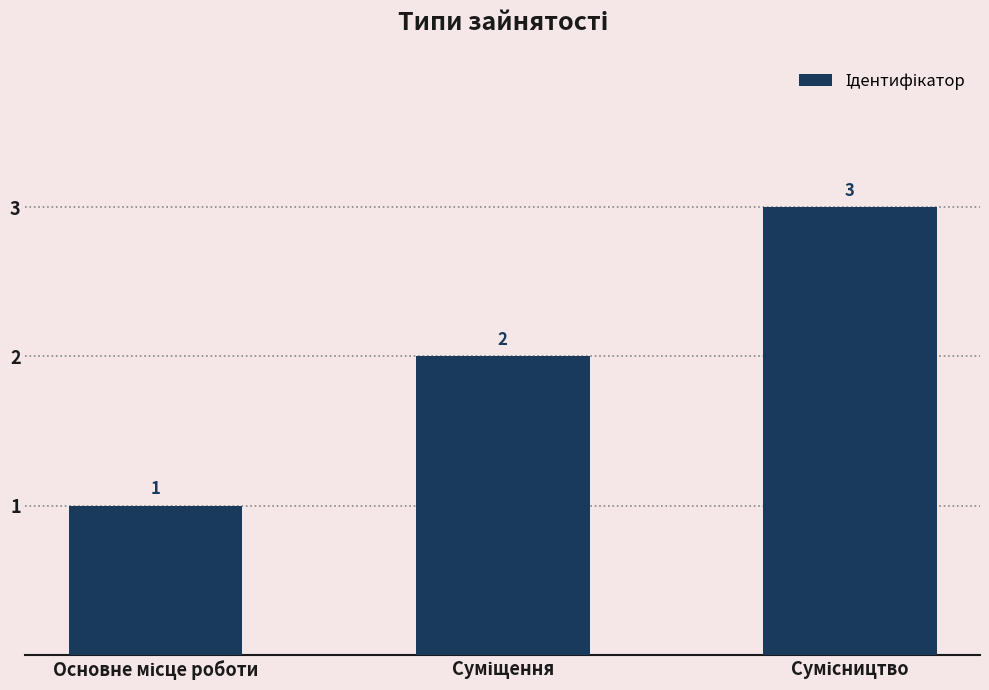

How many values are between 1 and 3?

3